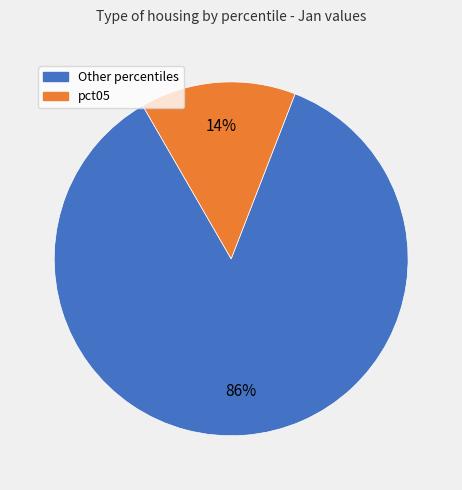

Is there any slice that represents more than half of the pie?

Yes